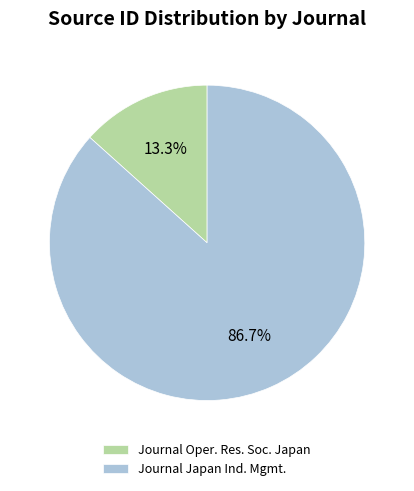

Count the number of slices in the pie.

2